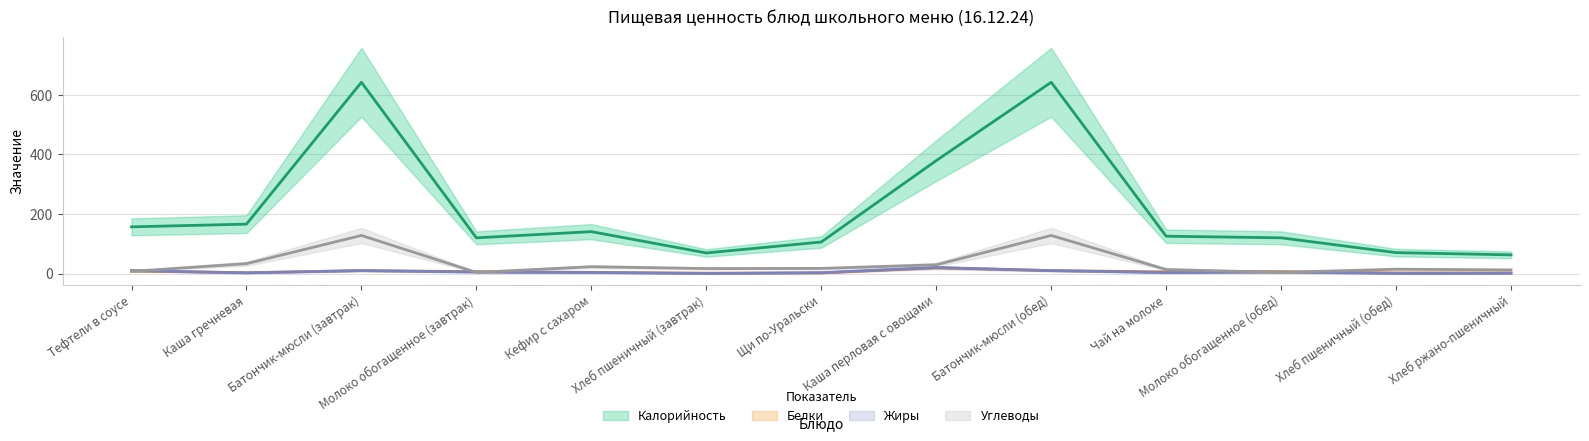

Where do Углеводы and Жиры first cross each other?

Тефтели в соусе and Каша гречневая